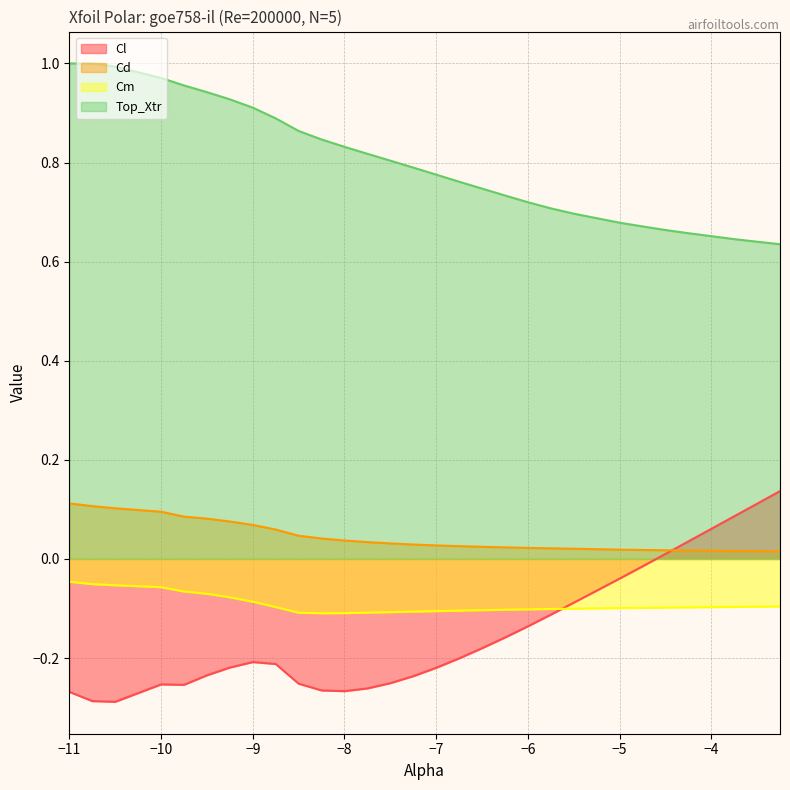

The Top_Xtr series shows 0.4 at -8.25. True or false?

False